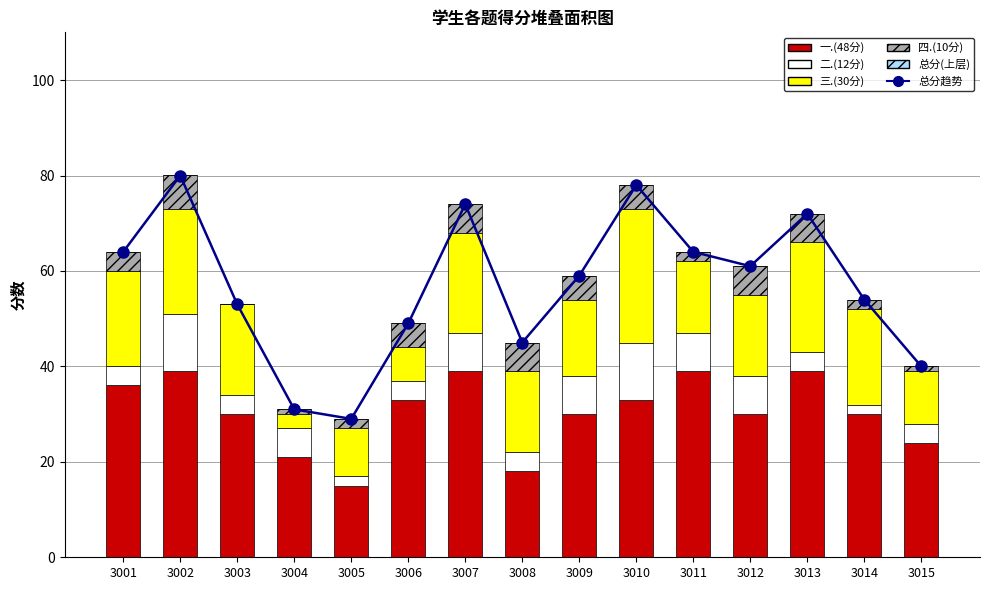

Reading left to right, what are all the values shown in this chart?

总分趋势: 64	80	53	31	29	49	74	45	59	78	64	61	72	54	40
一.(48分): 36	39	30	21	15	33	39	18	30	33	39	30	39	30	24
二.(12分): 4	12	4	6	2	4	8	4	8	12	8	8	4	2	4
三.(30分): 20	22	19	3	10	7	21	17	16	28	15	17	23	20	11
四.(10分): 4	7	0	1	2	5	6	6	5	5	2	6	6	2	1
总分(上层): 0	0	0	0	0	0	0	0	0	0	0	0	0	0	0